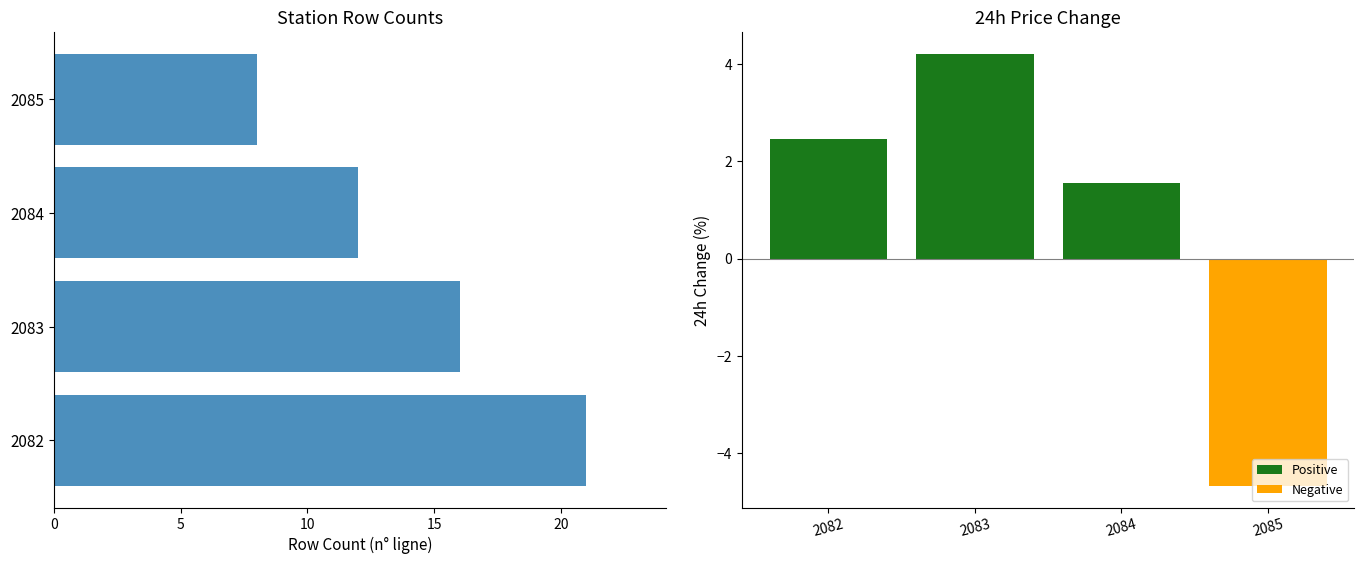

Are the bars grouped side by side (vs. stacked)?

Yes